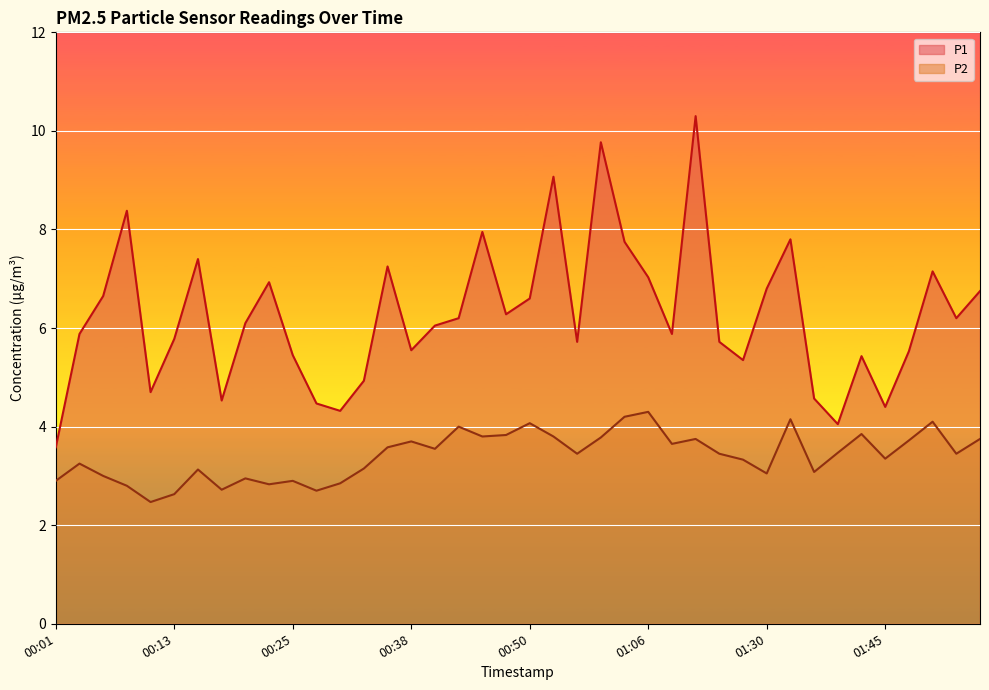

Which series has the widest spread of values?

P1